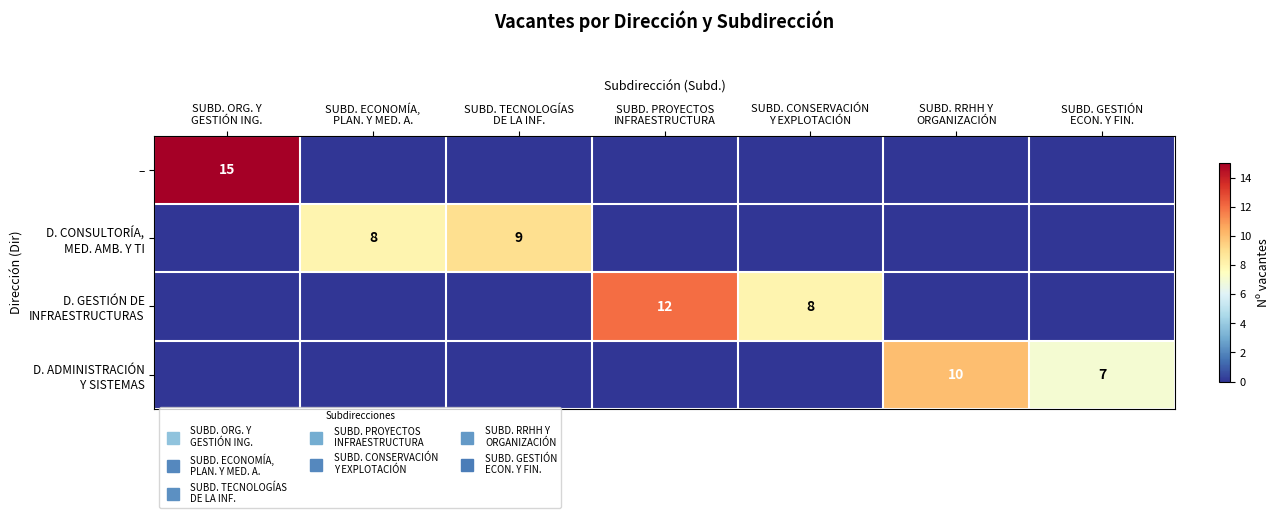

At which category is the sum across all series the highest?

SUBD. ORG. Y
GESTIÓN ING.